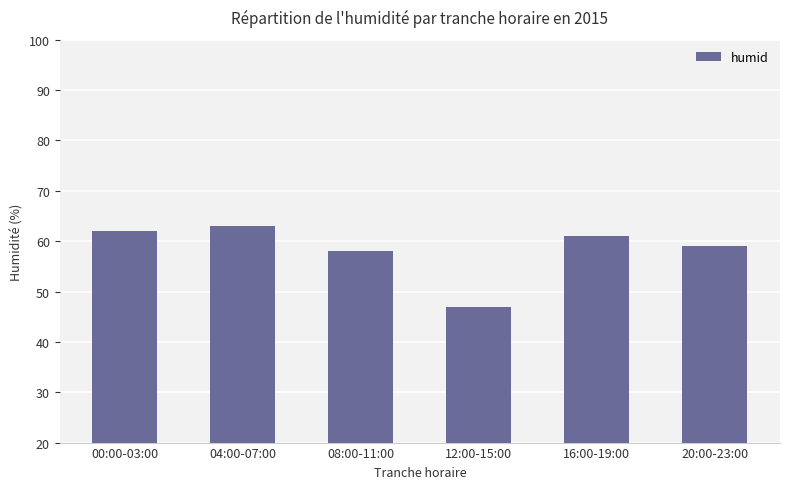

List the labels in order of value, largest first.

04:00-07:00, 00:00-03:00, 16:00-19:00, 20:00-23:00, 08:00-11:00, 12:00-15:00